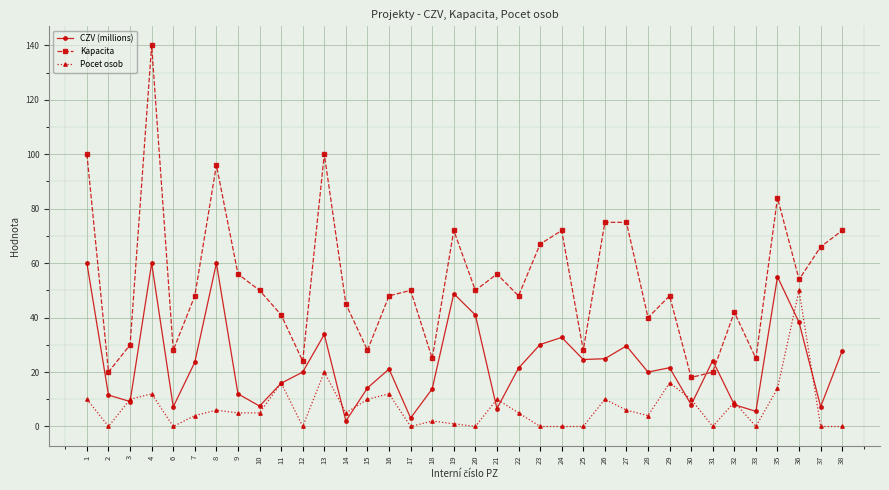

True or false: Pocet osob has a value of 3.4 at 30.

False